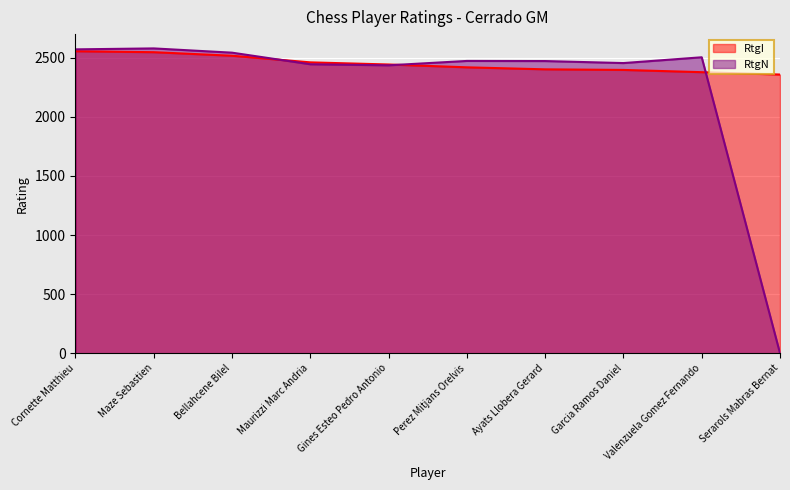

At which label does RtgN first exceed 2473?

Cornette Matthieu